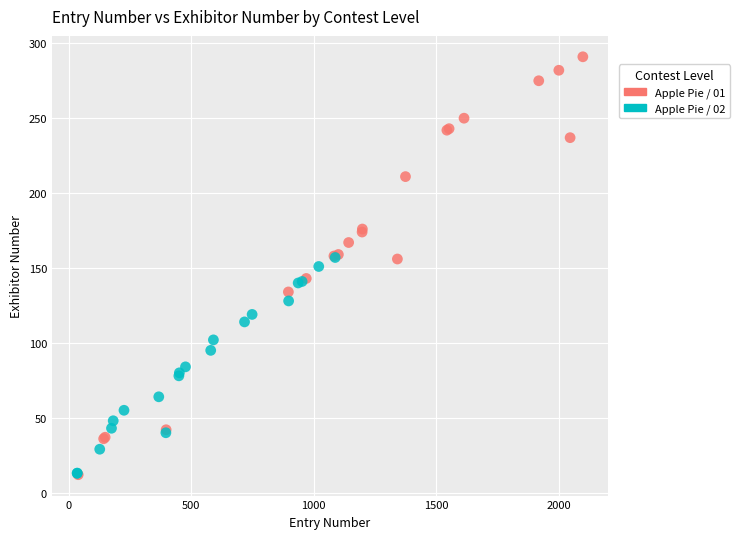

Which series has the largest Y range (max minus min)?

Apple Pie / 01